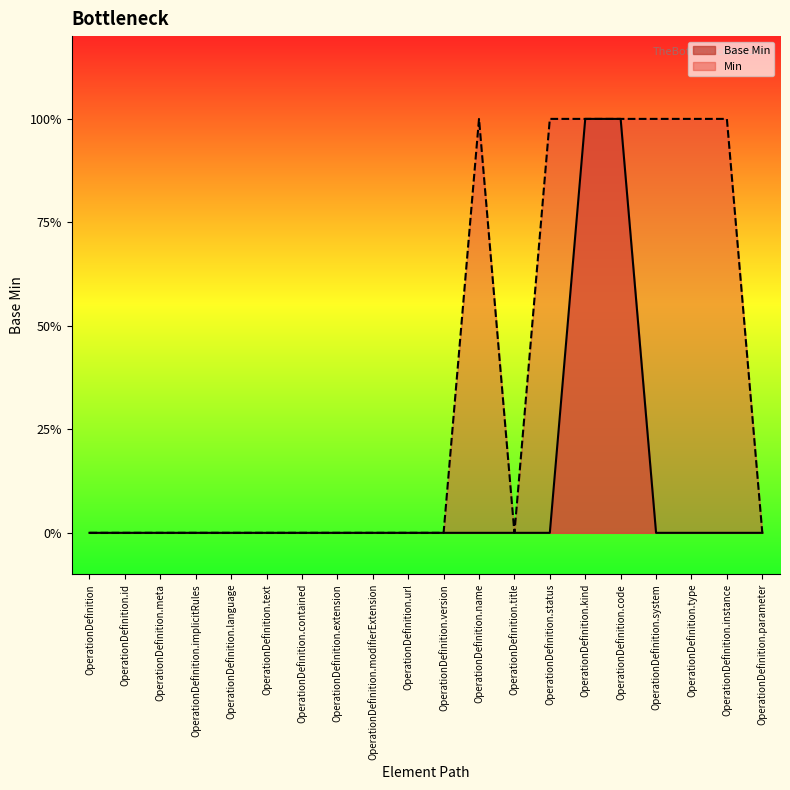

Between OperationDefinition and OperationDefinition.system, which is larger?

OperationDefinition